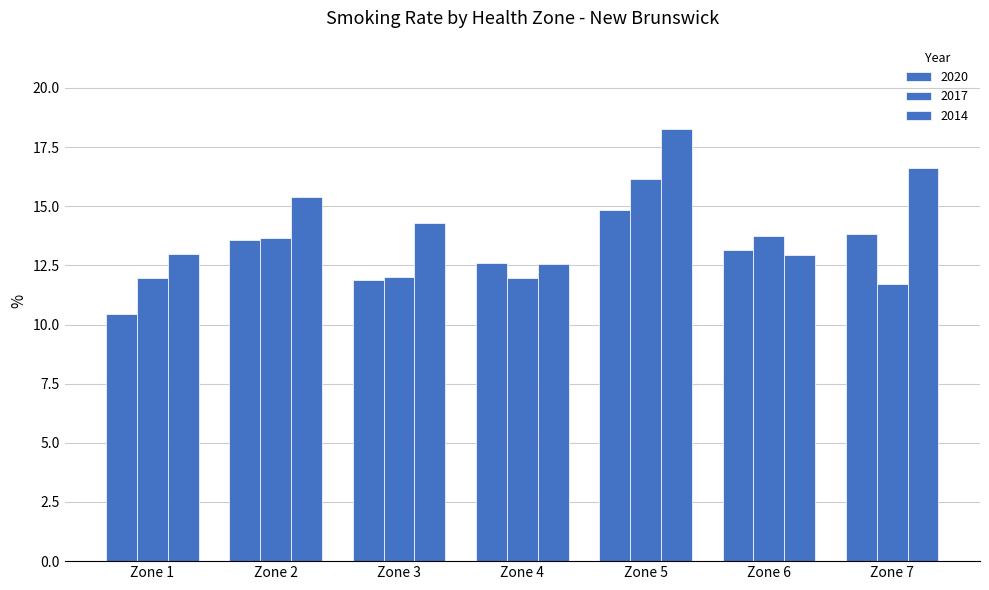

How many data points does each series have?

7